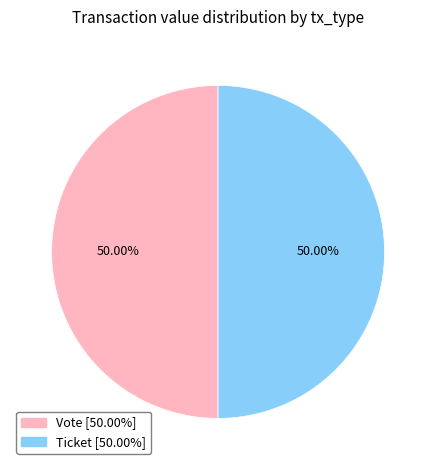

Rank the categories by value from lowest to highest.

Ticket (io_index=0), Vote (io_index=1)